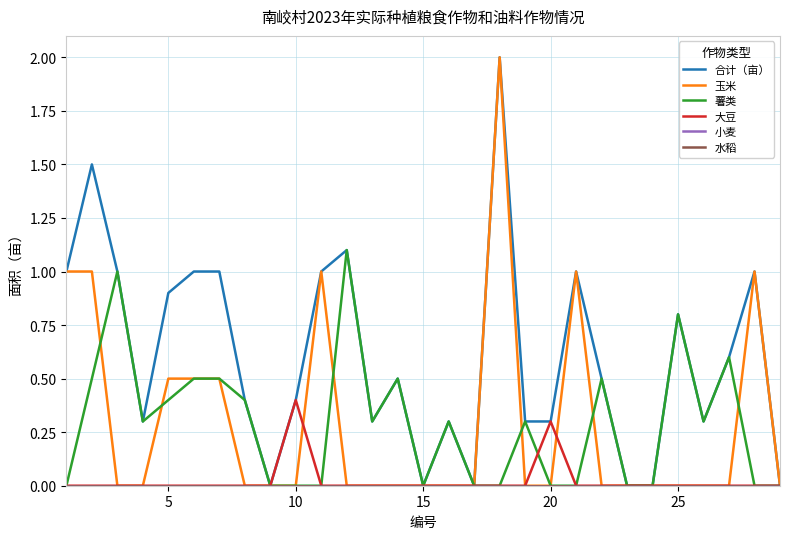

At how many categories does at least one series exceed 0?

23